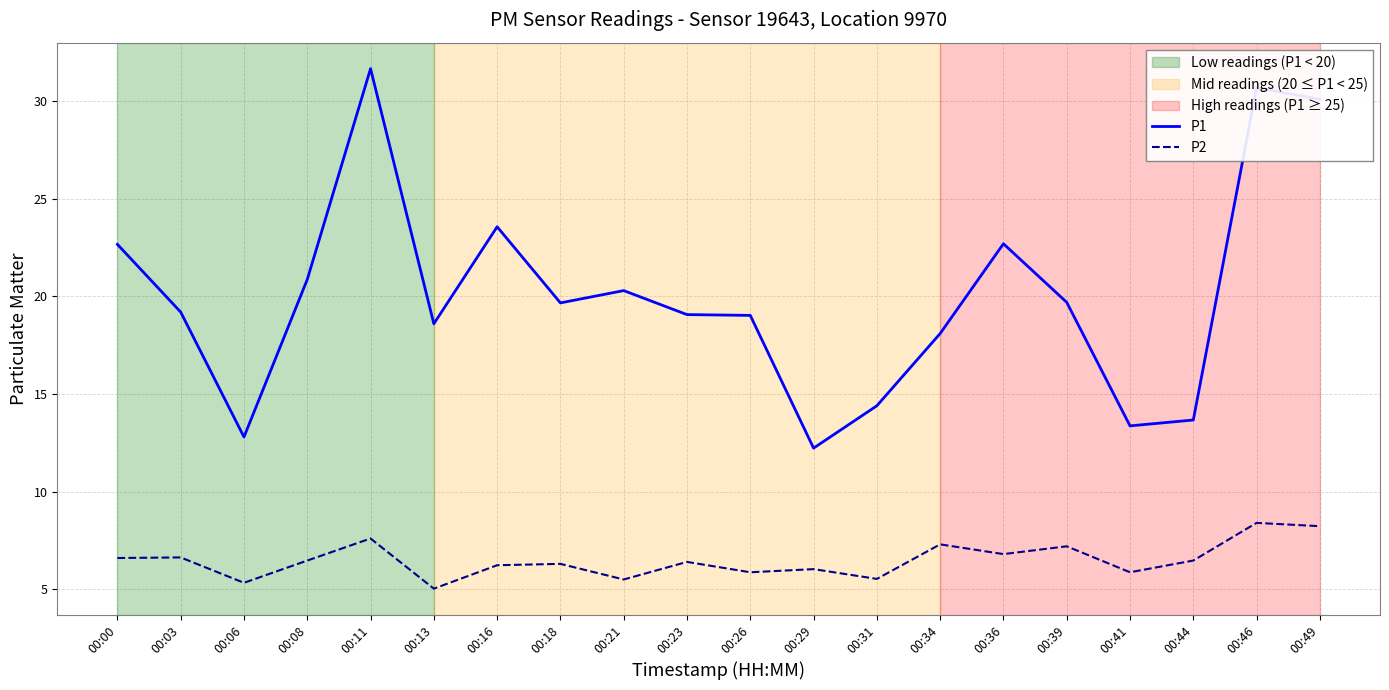

At which category does P1 reach its first local valley?

00:06